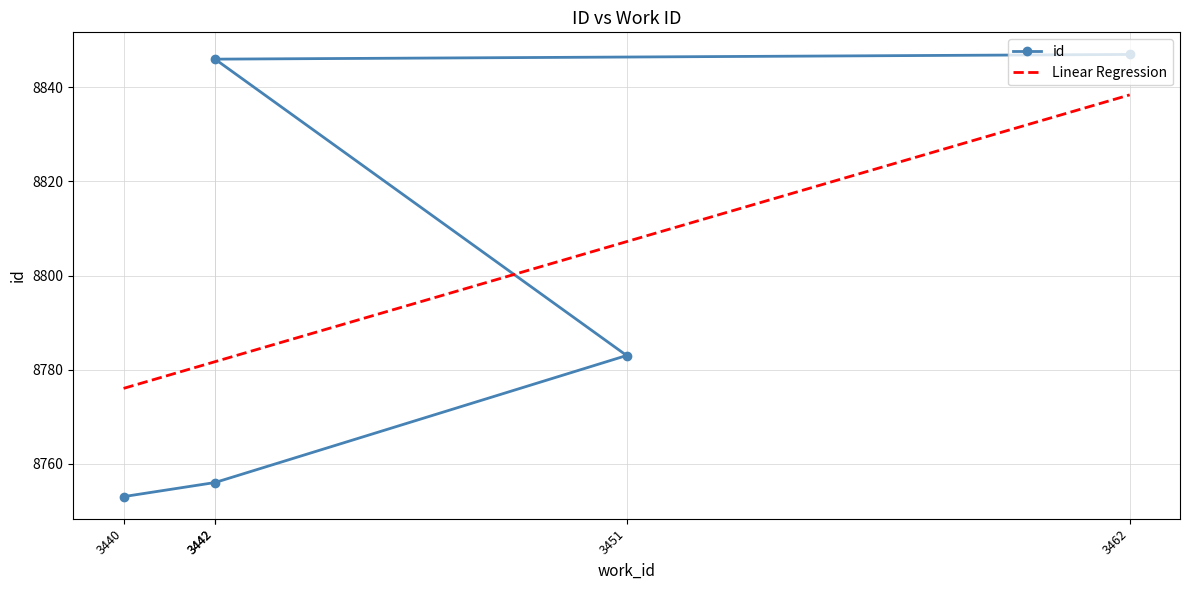

What is the maximum value shown in the chart?

8847